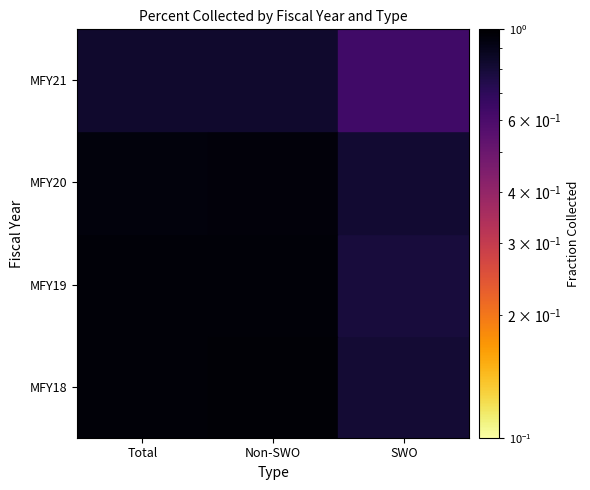

What is the spread (max minus min) of values at Total?

0.1